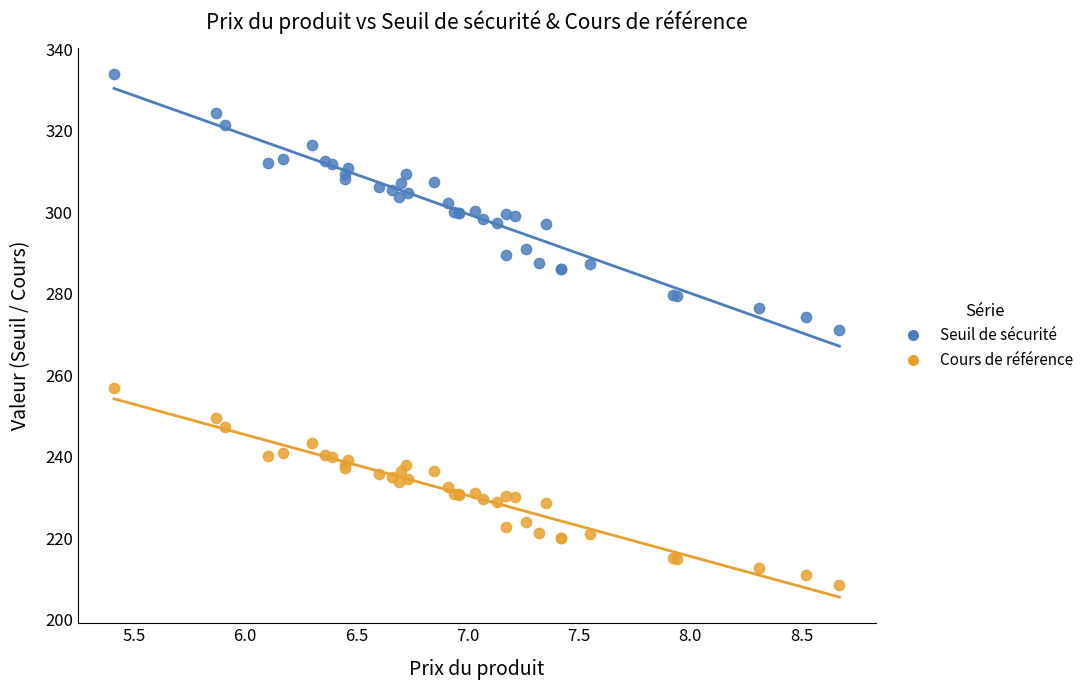

Which series reaches the maximum Y coordinate?

Seuil de sécurité